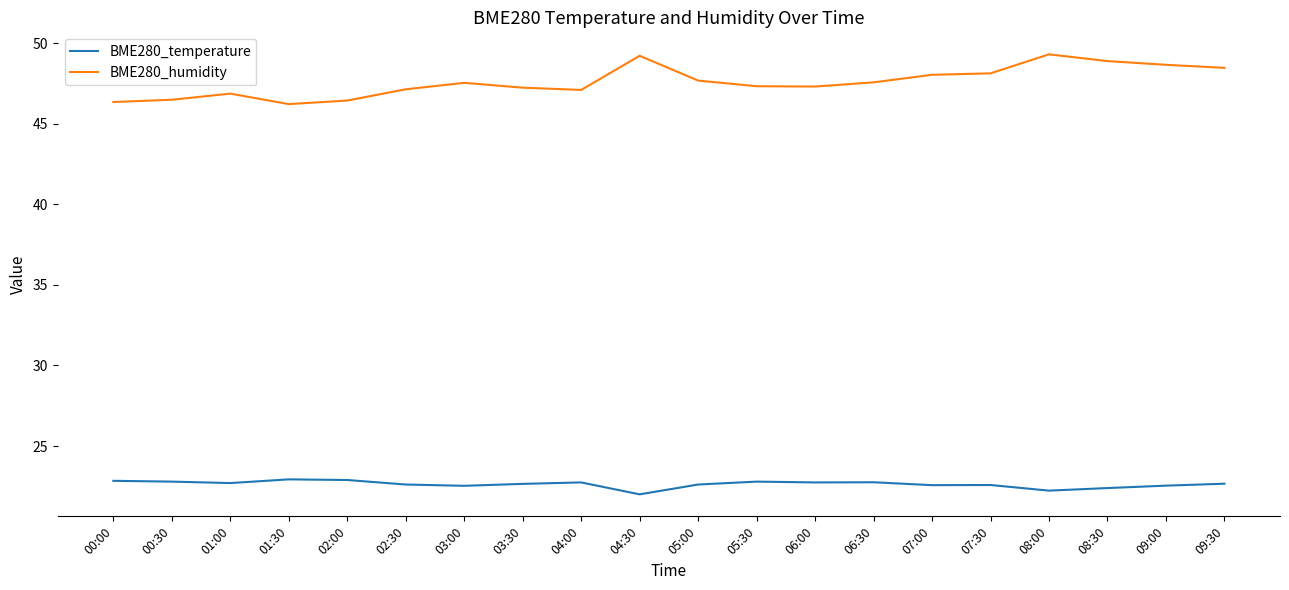

What position from the right is 03:00?

14